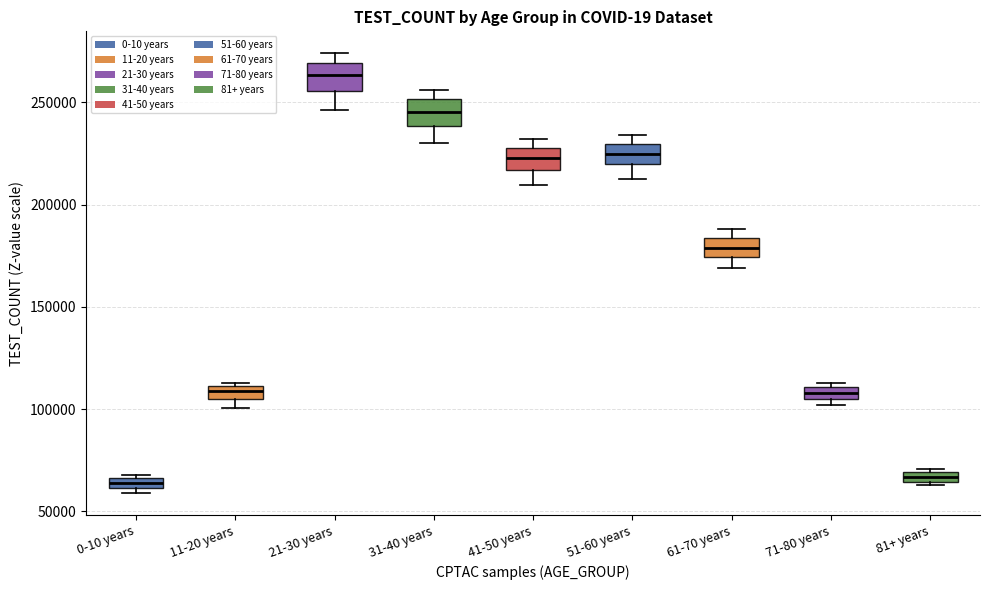

Where is the lower edge of the box for 0-10 years on the y-axis? The values are not printed on the chart, so give them approximately, as read against the axis.

60000